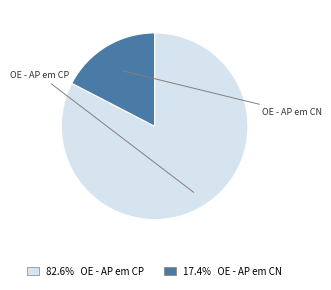

What is the smallest slice in the pie chart?

OE - AP em CN